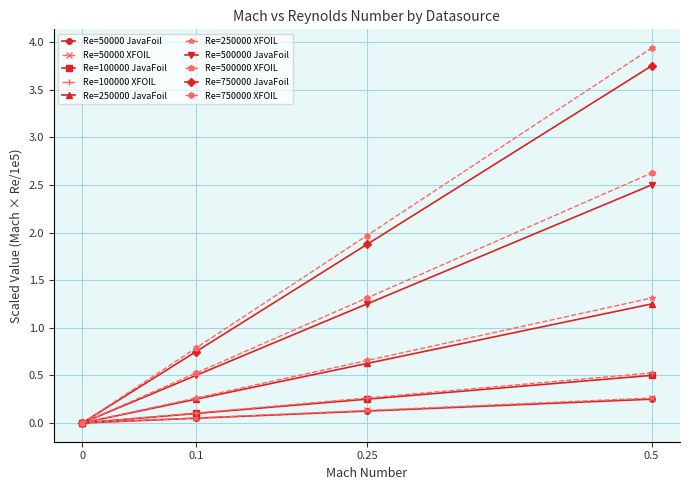

What are all the series names shown in the legend?

Re=50000 JavaFoil, Re=50000 XFOIL, Re=100000 JavaFoil, Re=100000 XFOIL, Re=250000 JavaFoil, Re=250000 XFOIL, Re=500000 JavaFoil, Re=500000 XFOIL, Re=750000 JavaFoil, Re=750000 XFOIL